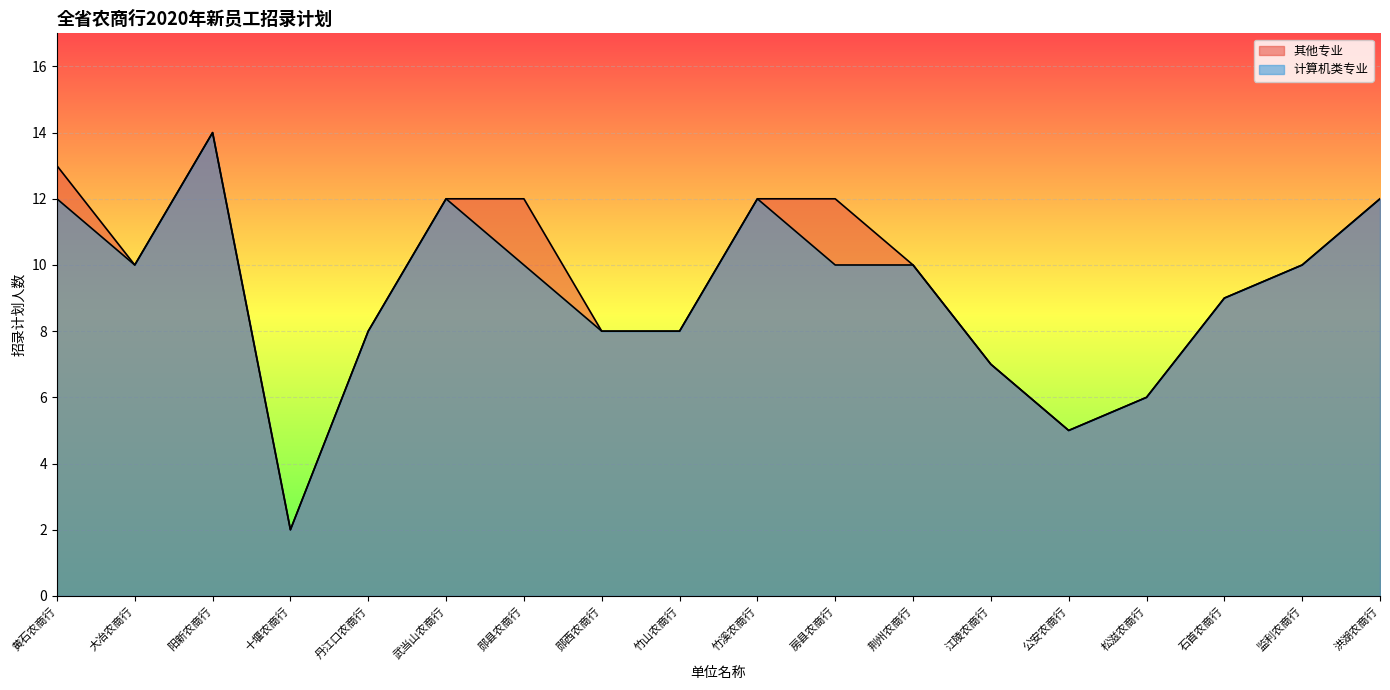

What is the total value across all series at 黄石农商行?

25